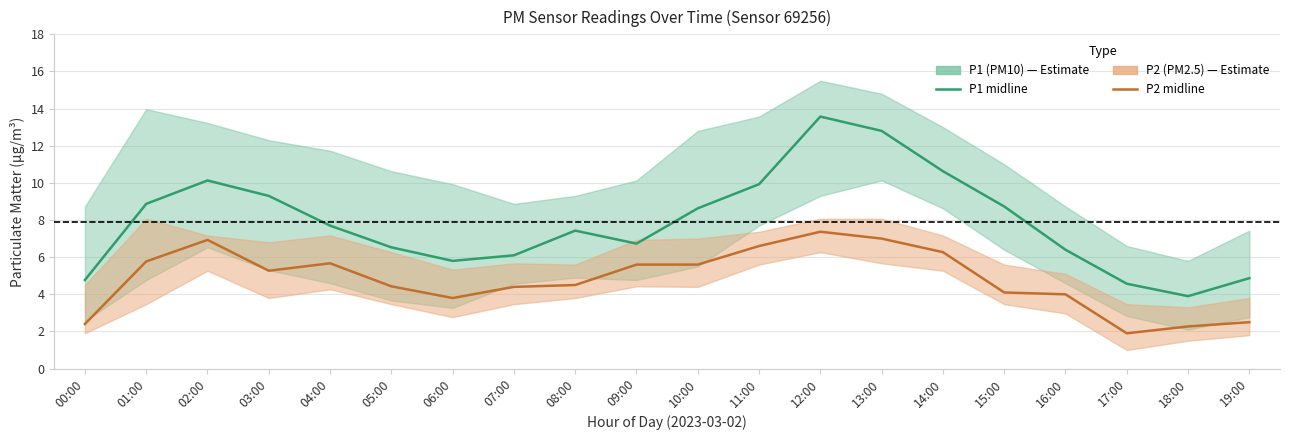

At which label does P2 (PM2.5) first exceed 5?

01:00